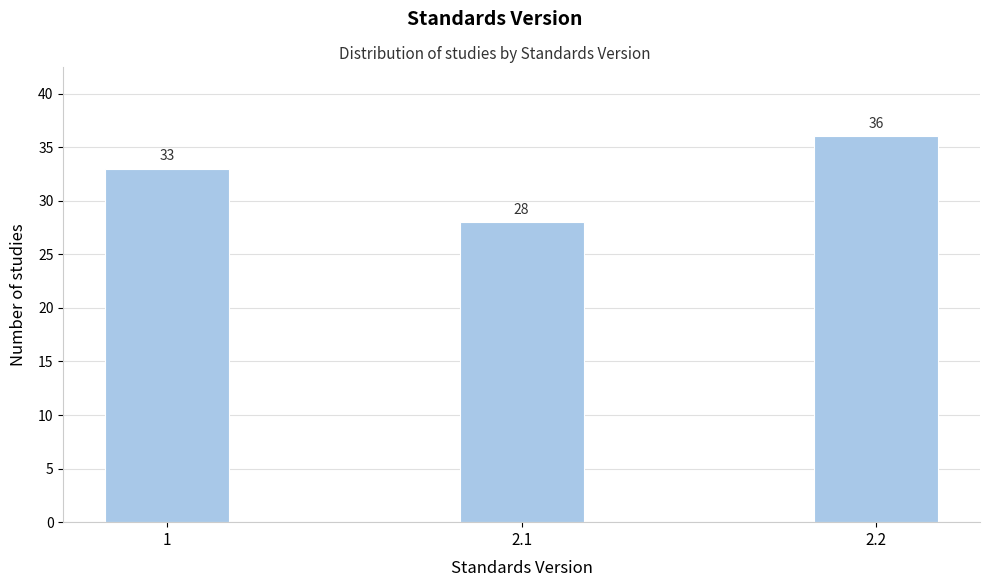

Reading left to right, extract all data points from this chart.

1=33	2.1=28	2.2=36